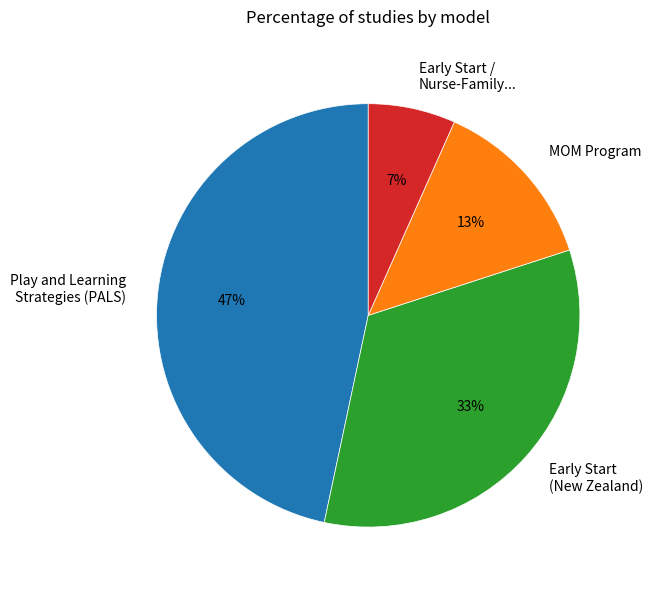

To the nearest percent, what is the average slice percentage?

25%